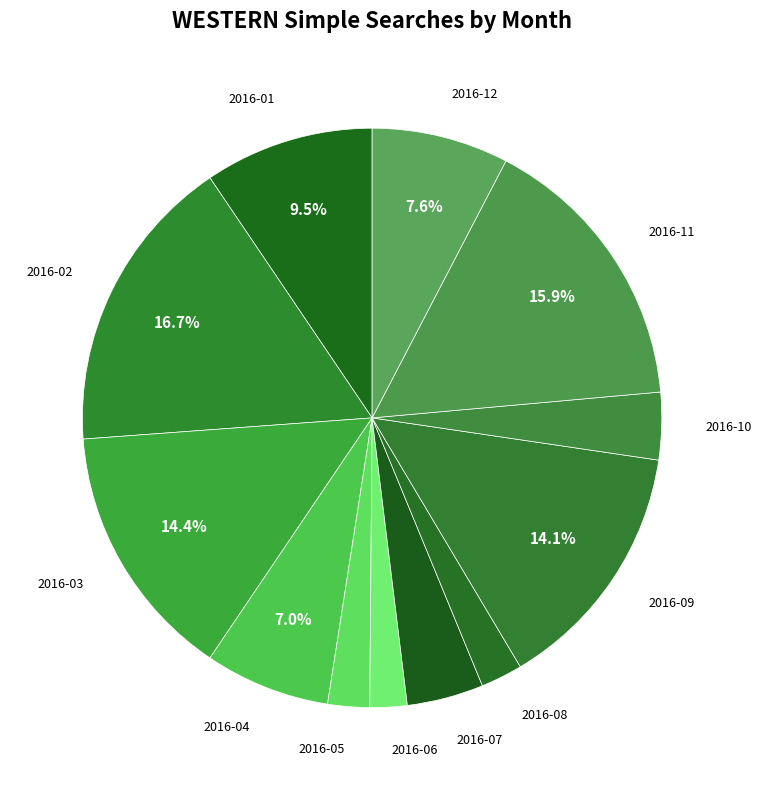

Count the number of slices in the pie.

12